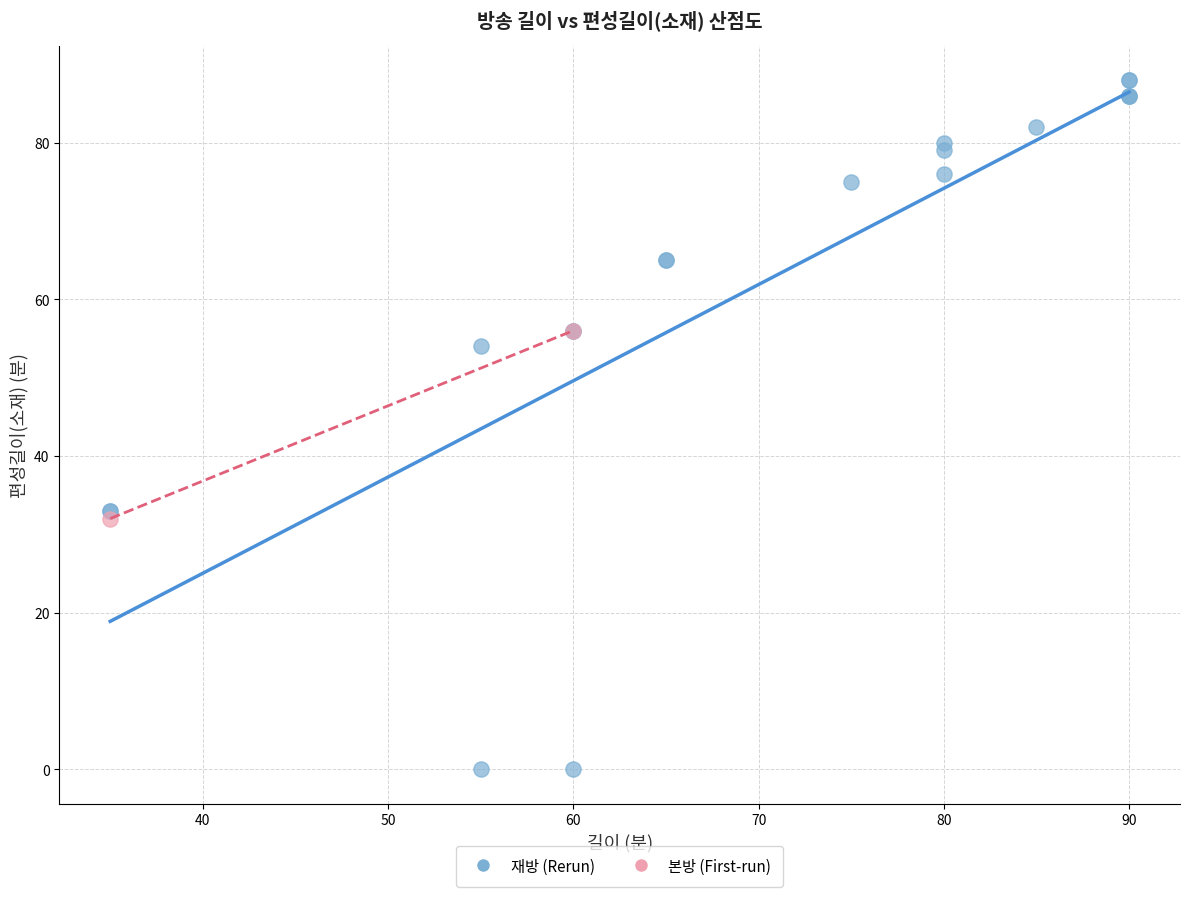

Which series reaches the maximum Y coordinate?

재방 (Rerun)